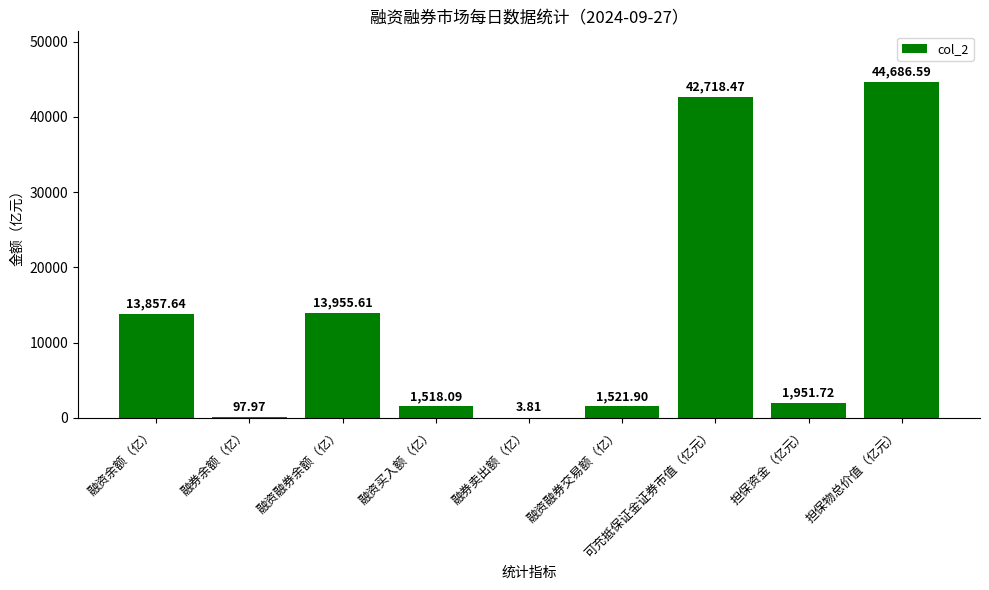

Which label corresponds to the largest value in the chart?

担保物总价值（亿元）